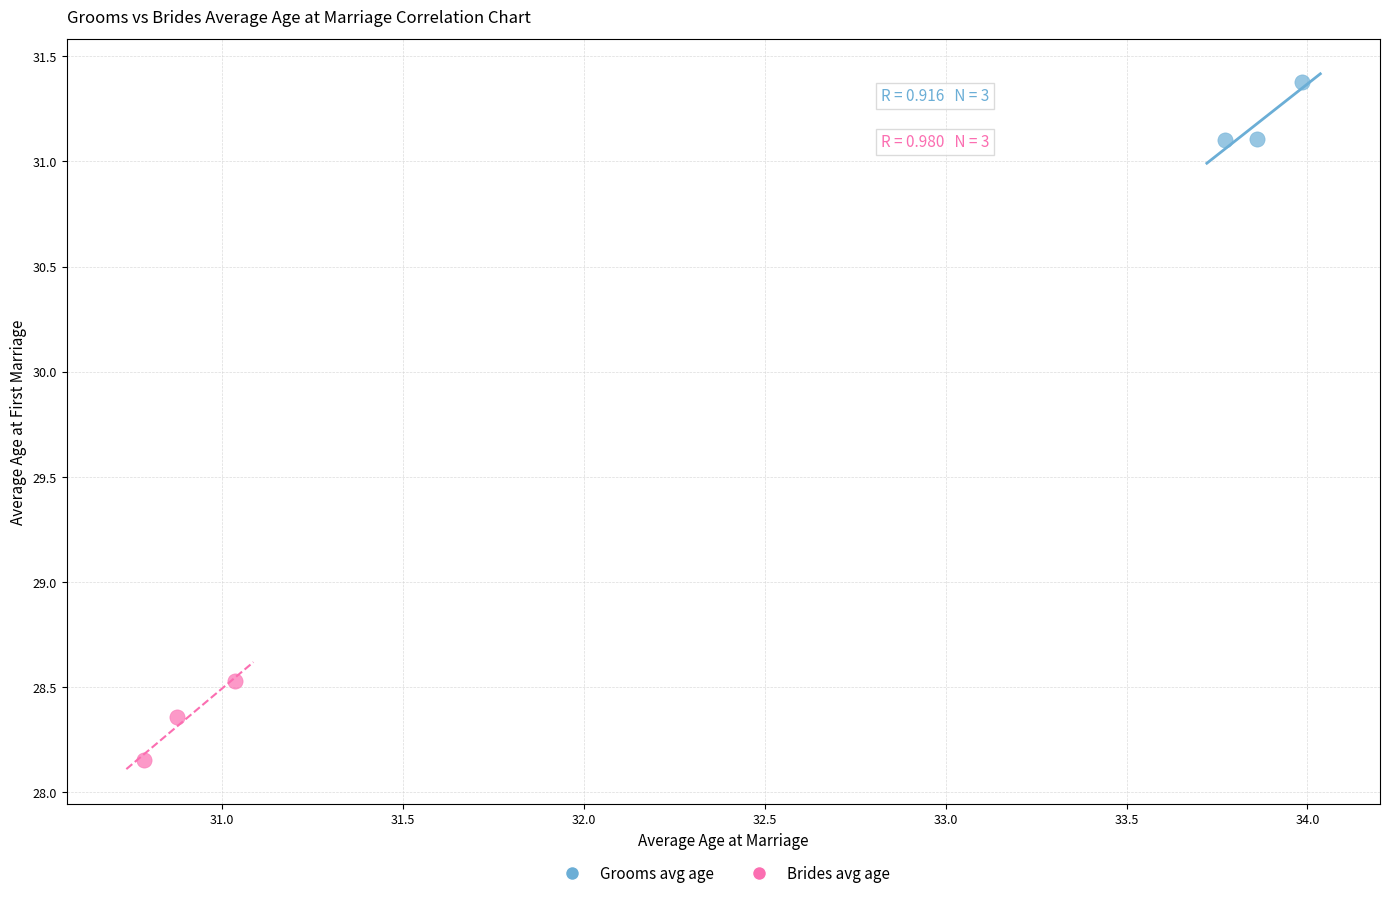

Which series contains the highest Y value?

Grooms avg age